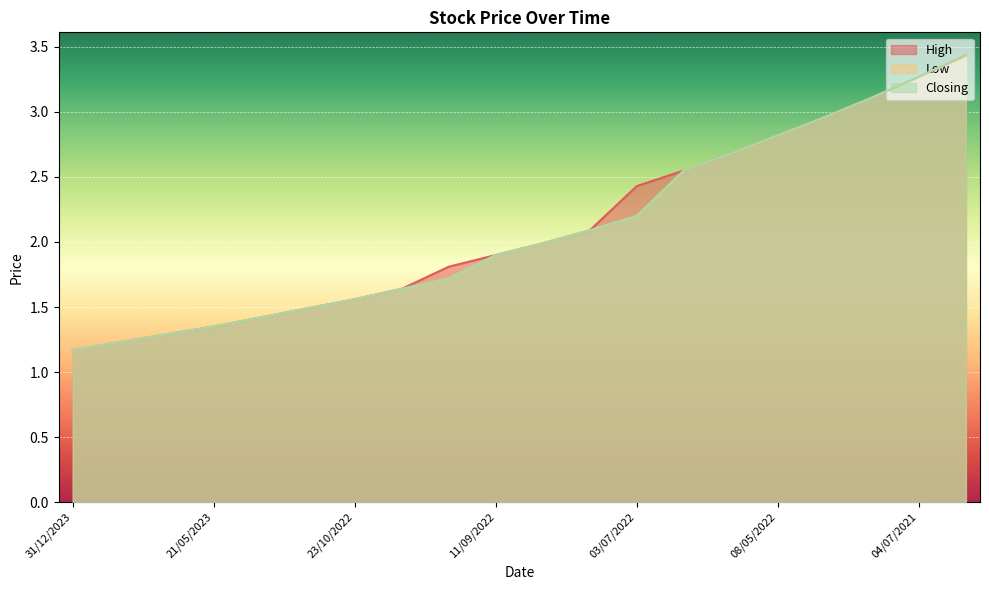

True or false: High and Closing cross at least once.

False